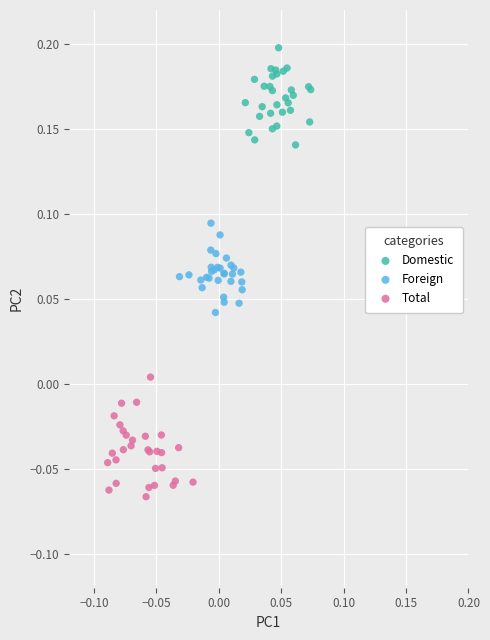

What are all the series names shown in the legend?

Domestic, Foreign, Total